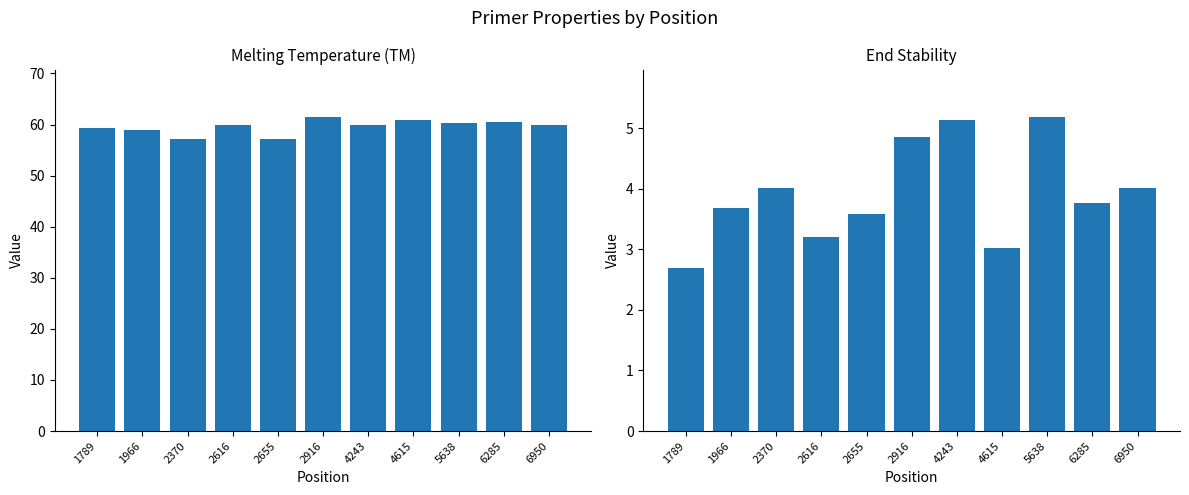

Rank the series by their maximum value, from highest to lowest.

PRIMER_RIGHT_0_TM, PRIMER_RIGHT_0_END_STABILITY